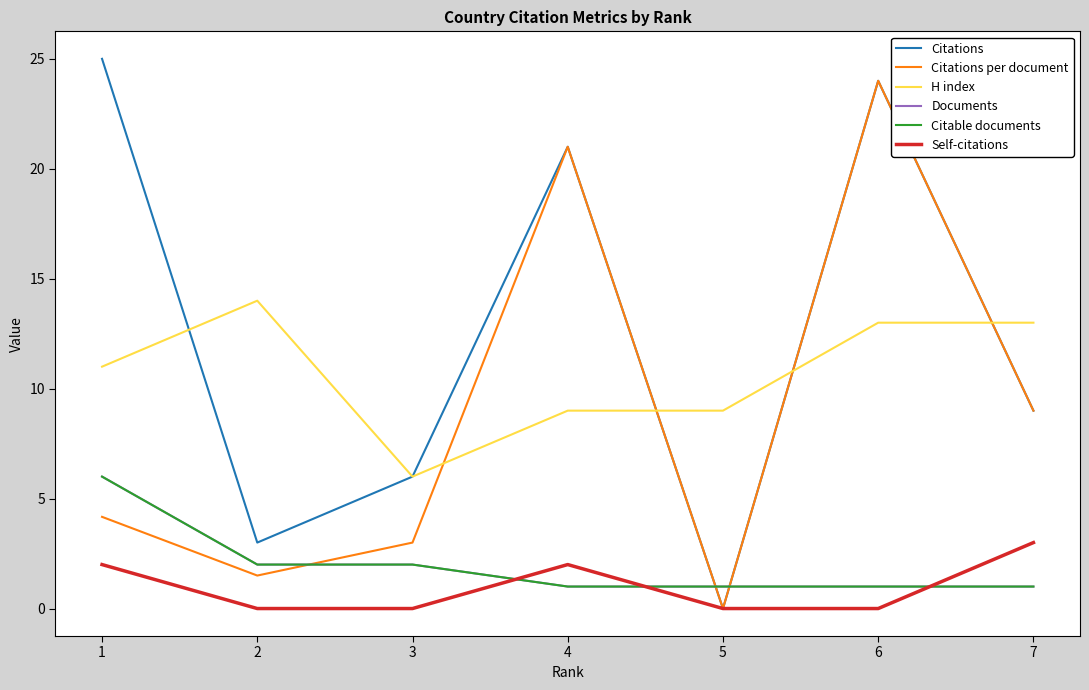

What is the difference between the highest and lowest values at 4?

20.0